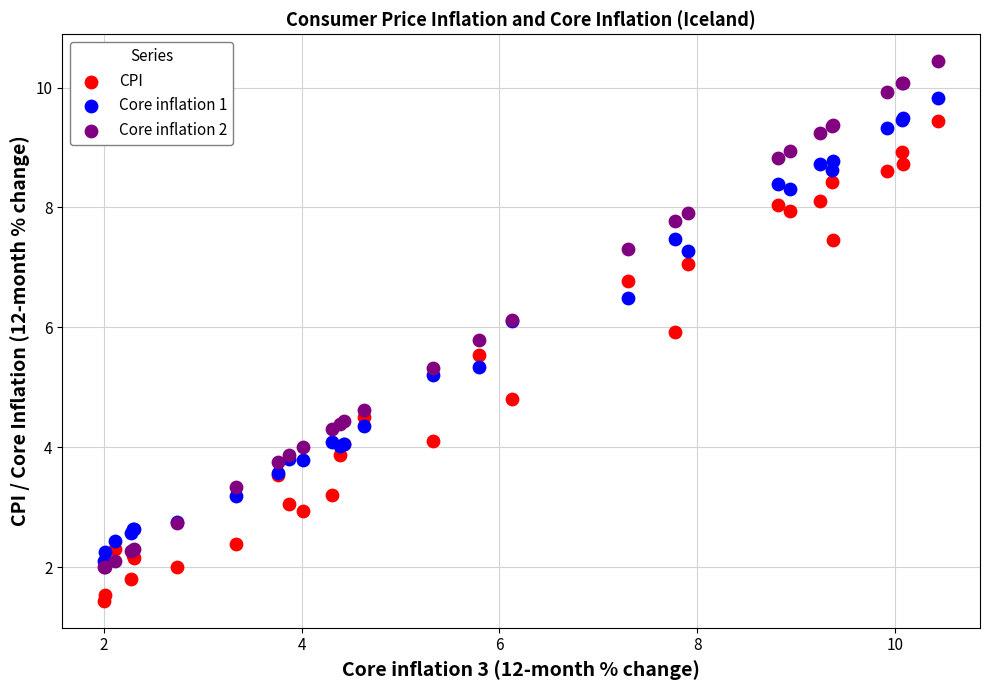

Which series contains the lowest Y value?

CPI